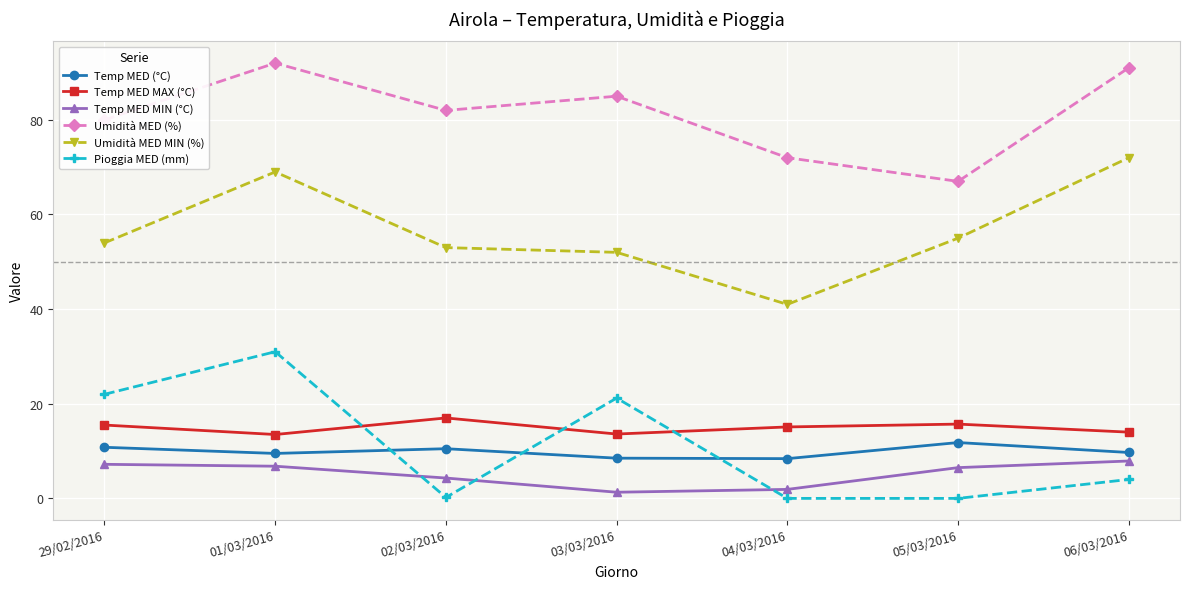

How many times do Temp MED (°C) and Pioggia MED (mm) cross each other?

3